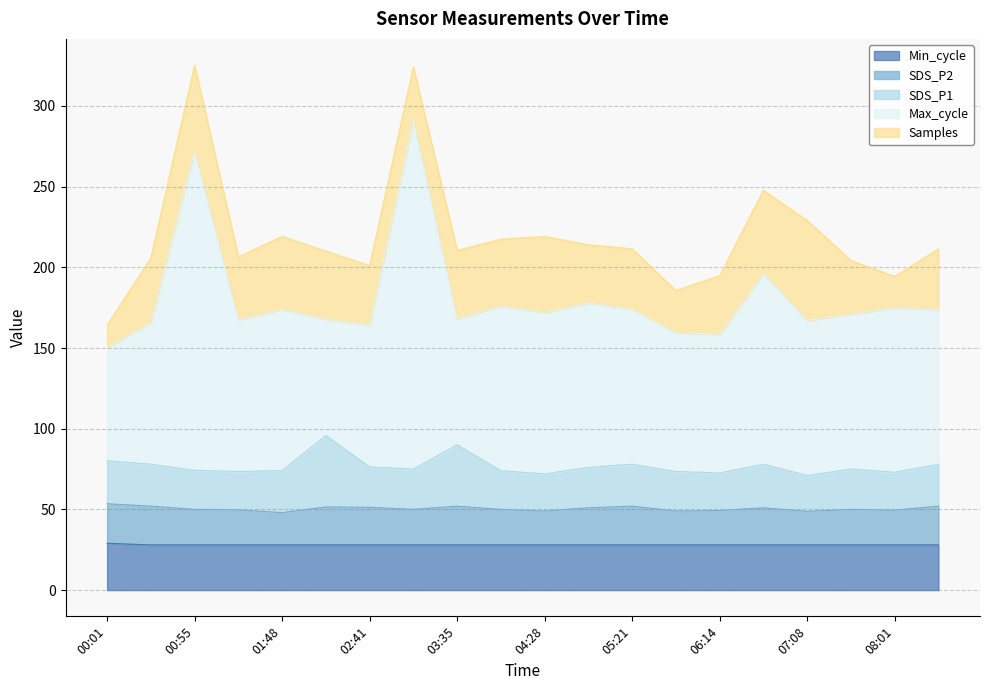

Does the chart have visible grid lines?

Yes